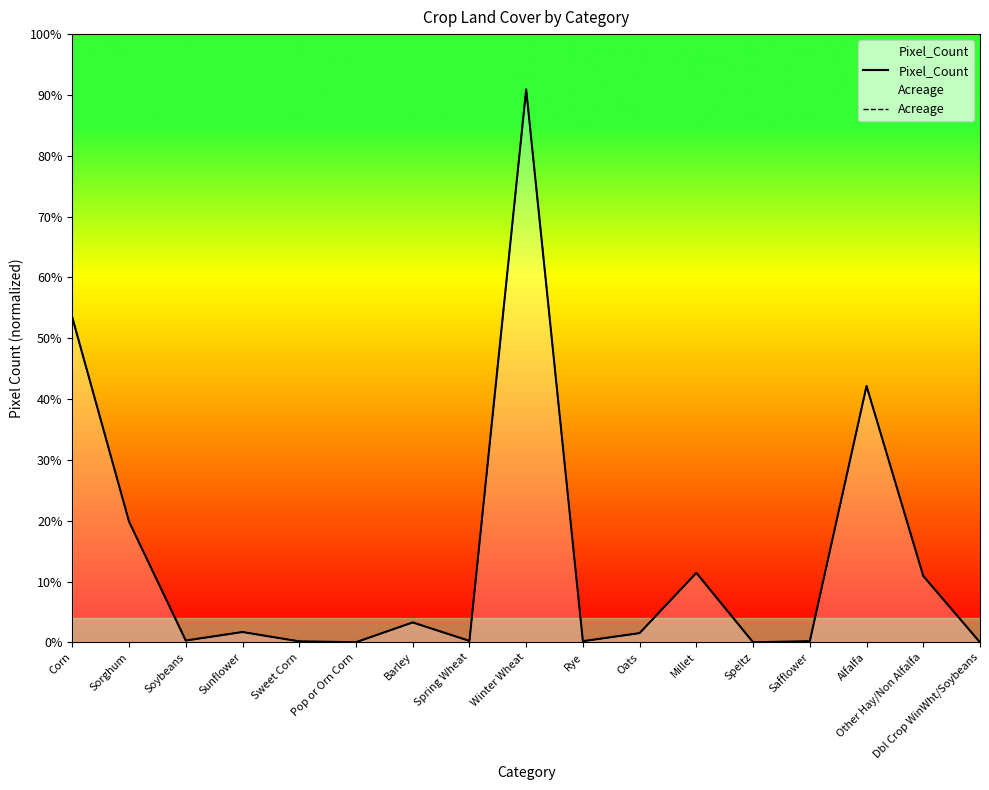

At which category does Pixel_Count reach its first local peak?

Sunflower